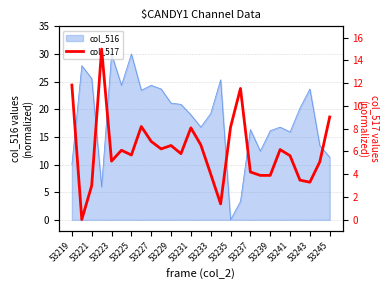

What is the highest value of the col_516 series?

30.0